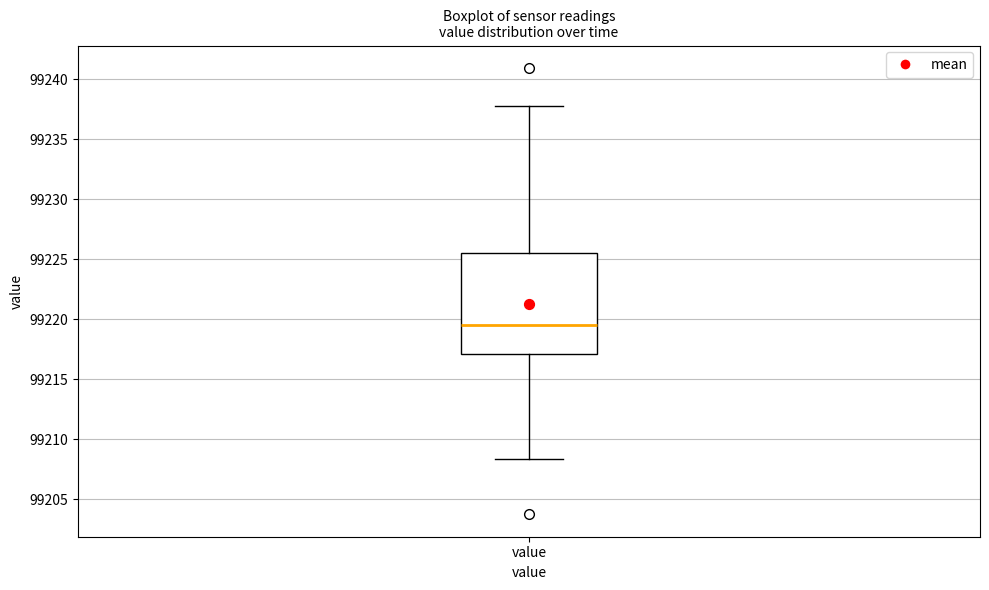

Transcribe this box plot: give where the median line is, the range the box spans, and where the two whiskers end, as read against the y-axis. The values are not printed on the chart, so give them approximately, as read against the axis.

median 99219.5, box 99217.0 to 99225.5, whiskers 99208.5 to 99238.0